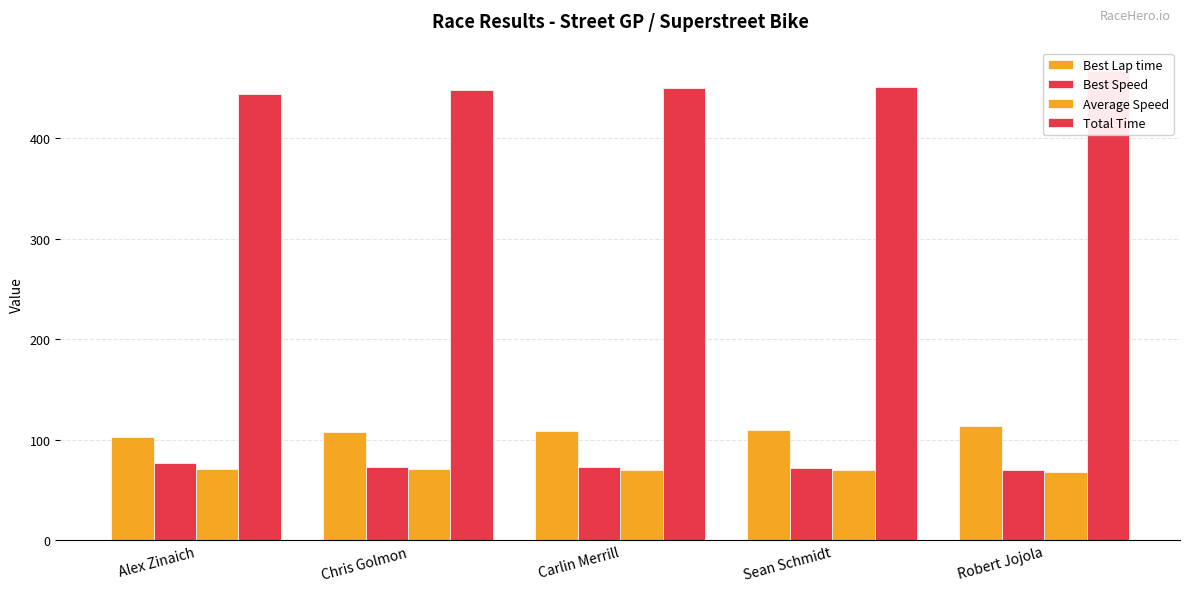

Read the Best Speed value at Sean Schmidt.

72.1